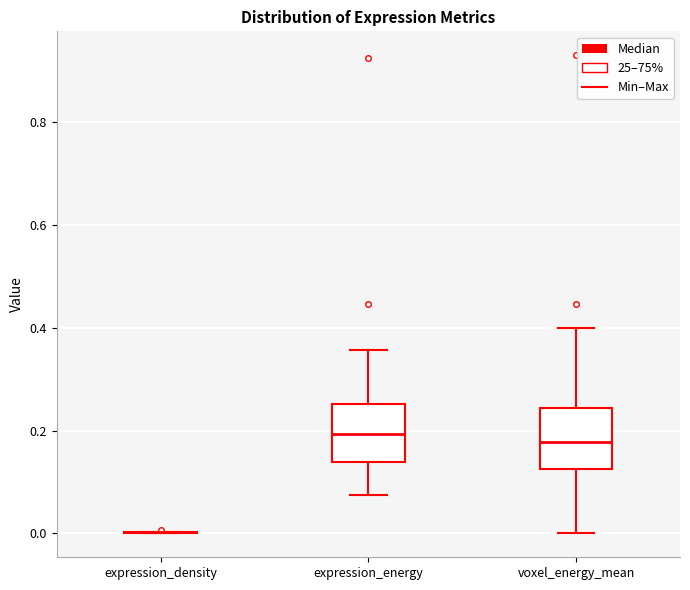

Reading left to right, read every box against the y-axis: the position of its median line, the range the box covers, and the ends of its whiskers. The values are not printed on the chart, so give them approximately, as read against the axis.

expression_density: box collapsed to a line at 0.00, whiskers 0.00 to 0.00
expression_energy: median 0.20, box 0.14 to 0.26, whiskers 0.08 to 0.36
voxel_energy_mean: median 0.18, box 0.12 to 0.24, whiskers 0.00 to 0.40